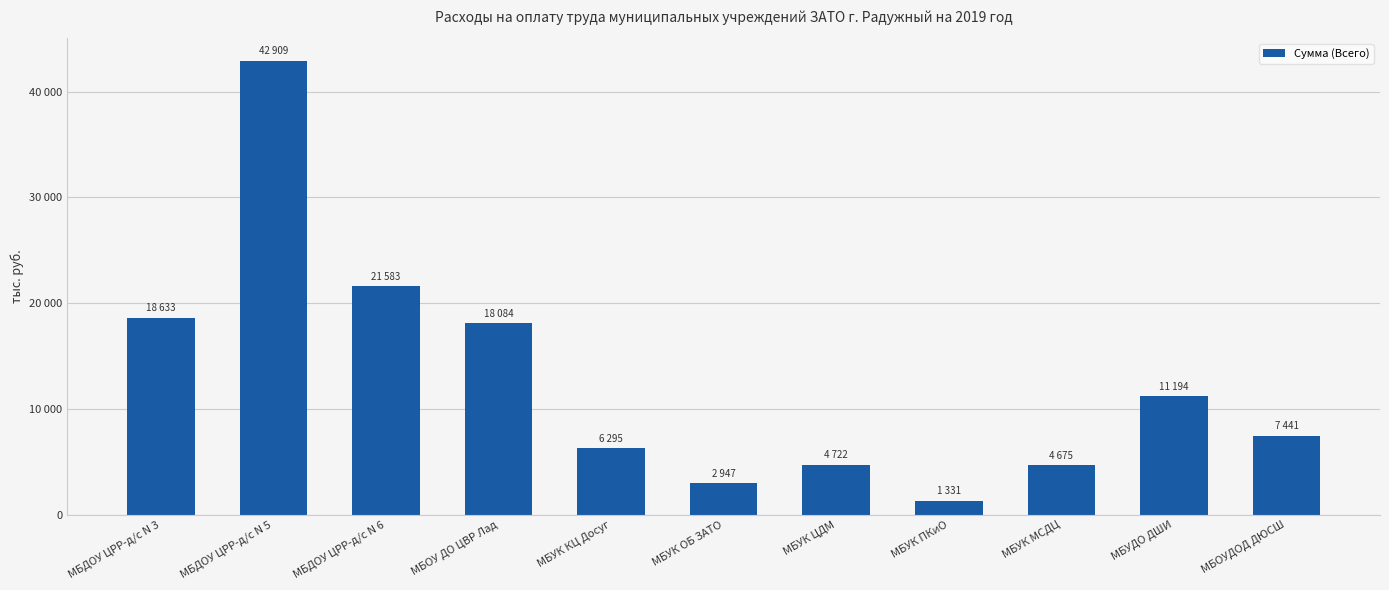

Are the bars horizontal?

No